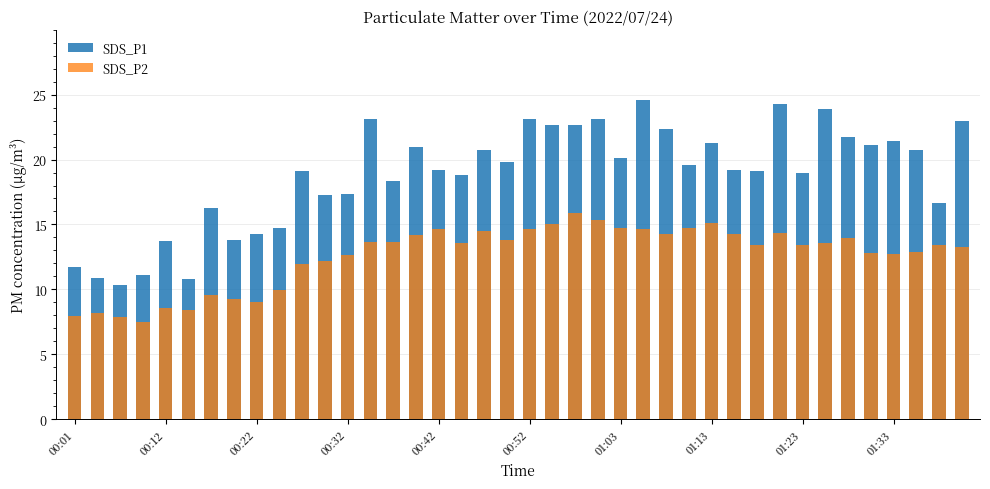

Is the value of SDS_P1 at 18 greater than the value of SDS_P2 at 34?

Yes